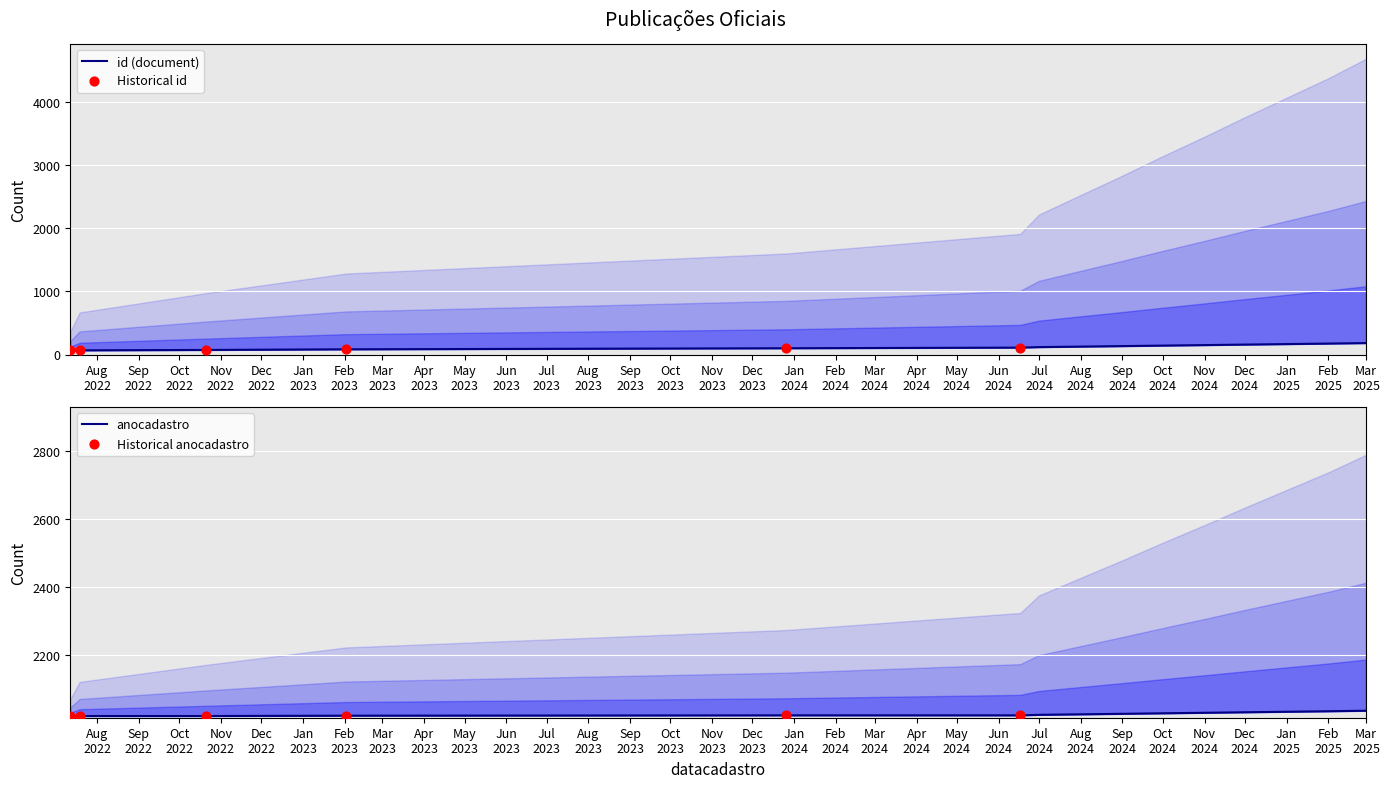

Which series has the largest total across all categories?

anocadastro